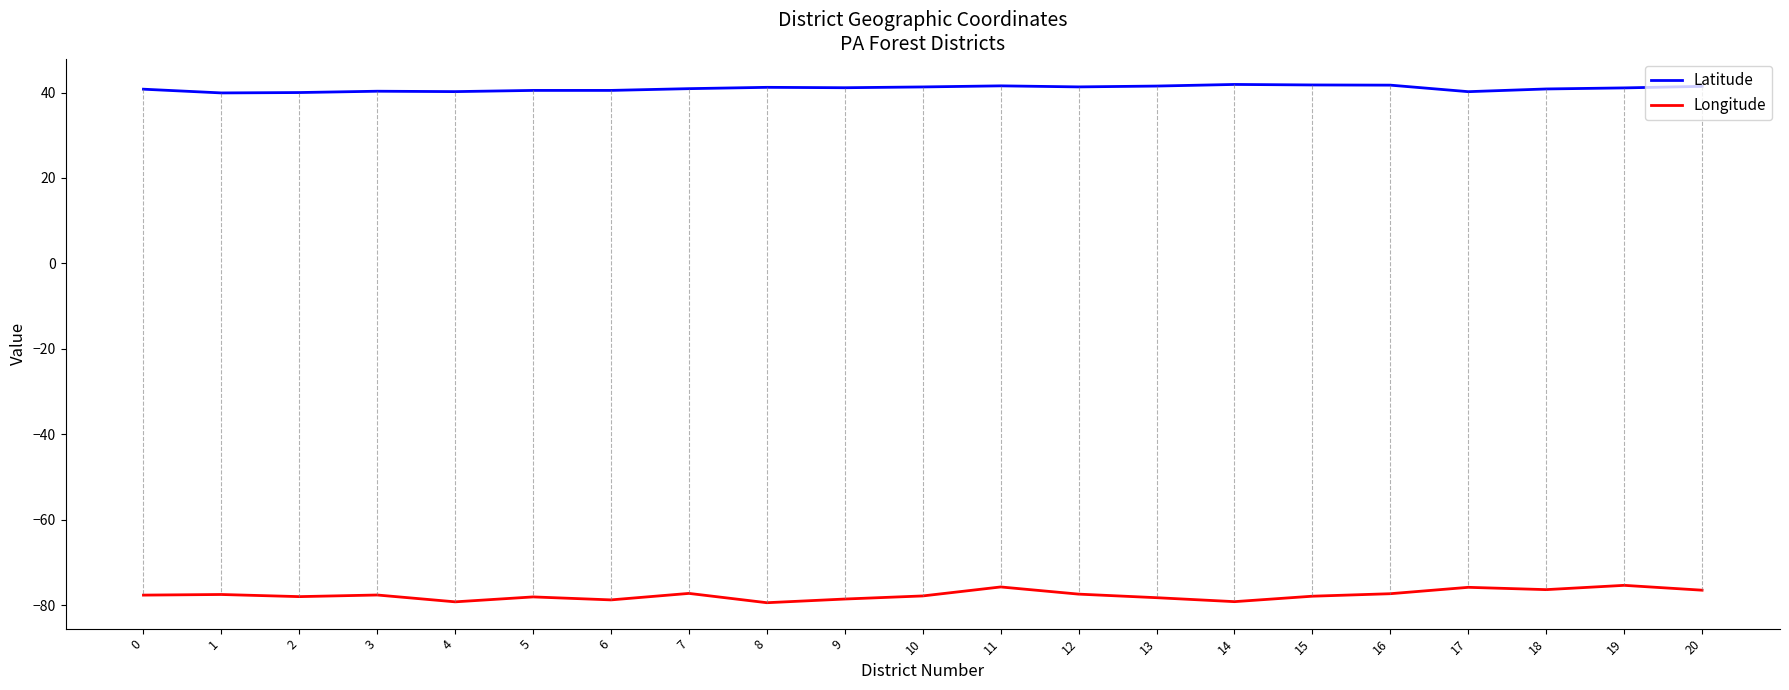

What is the difference between the second highest and second lowest values in the Longitude series?

3.5